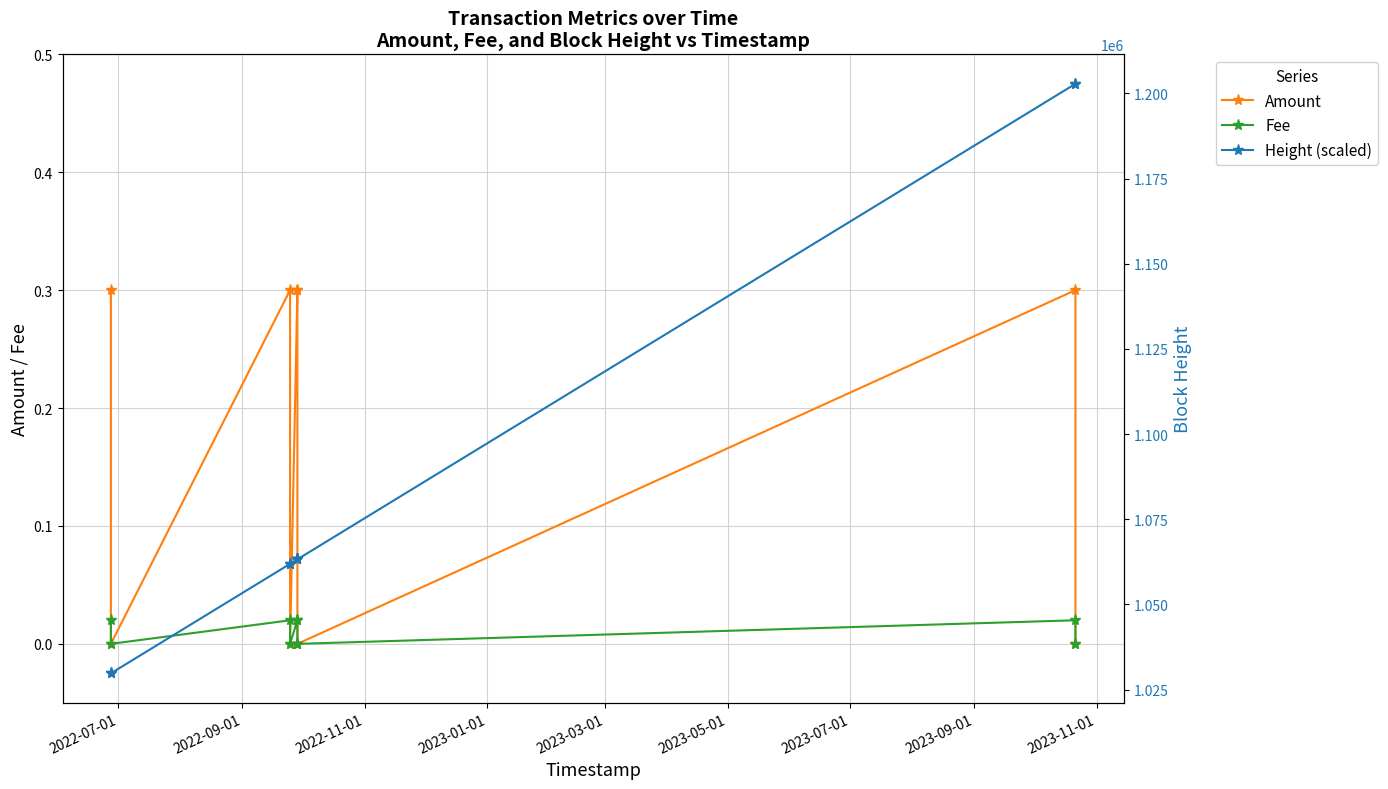

True or false: Fee and Amount intersect in this chart.

False